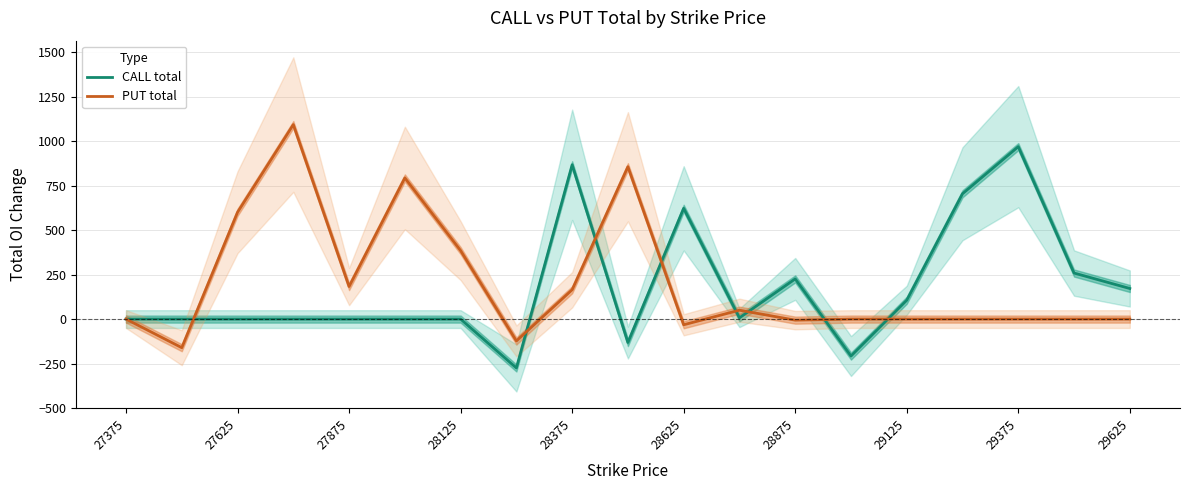

What is the difference between the second highest and second lowest values in the CALL total series?

1076